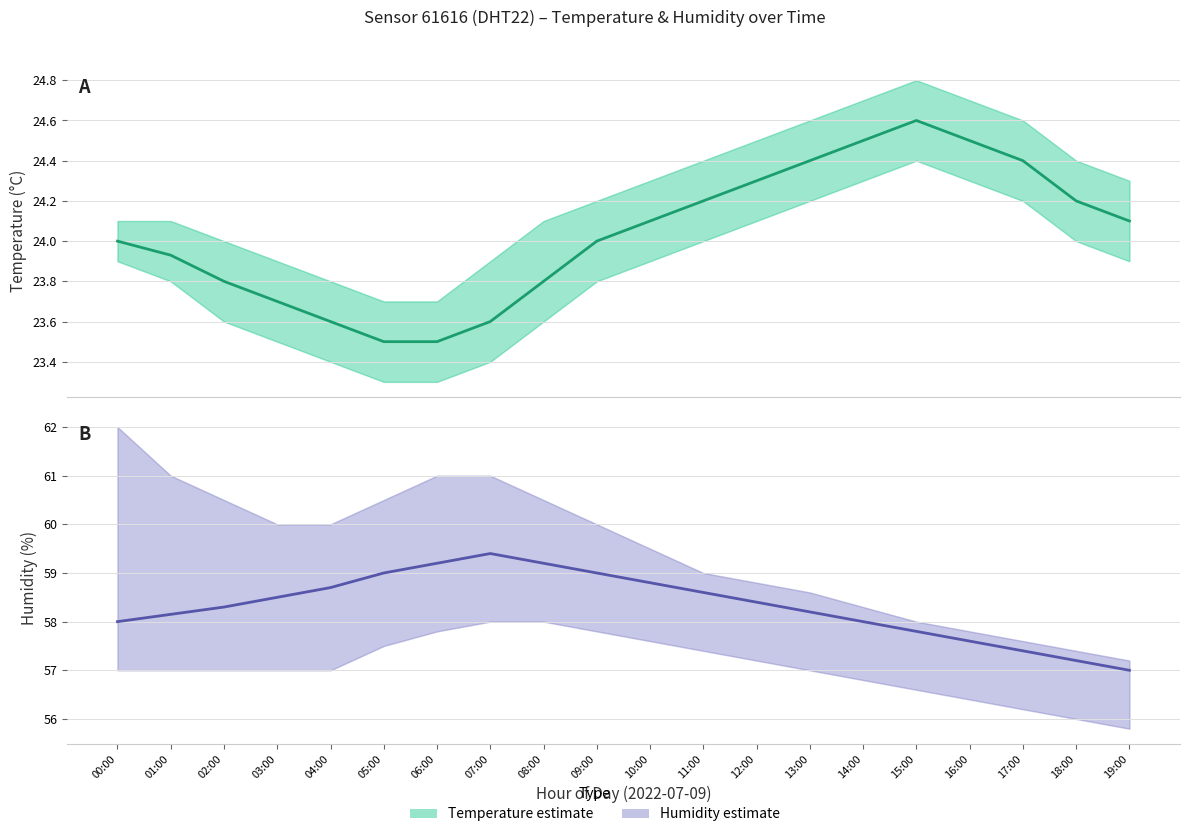

Reading right to left, extract all data points from this chart.

temperature: 19:00=24.1	18:00=24.2	17:00=24.4	16:00=24.5	15:00=24.6	14:00=24.5	13:00=24.4	12:00=24.3	11:00=24.2	10:00=24.1	09:00=24.0	08:00=23.8	07:00=23.6	06:00=23.5	05:00=23.5	04:00=23.6	03:00=23.7	02:00=23.8	01:00=23.9	00:00=24.0
humidity: 19:00=57.0	18:00=57.2	17:00=57.4	16:00=57.6	15:00=57.8	14:00=58.0	13:00=58.2	12:00=58.4	11:00=58.6	10:00=58.8	09:00=59.0	08:00=59.2	07:00=59.4	06:00=59.2	05:00=59.0	04:00=58.7	03:00=58.5	02:00=58.3	01:00=58.1	00:00=58.0